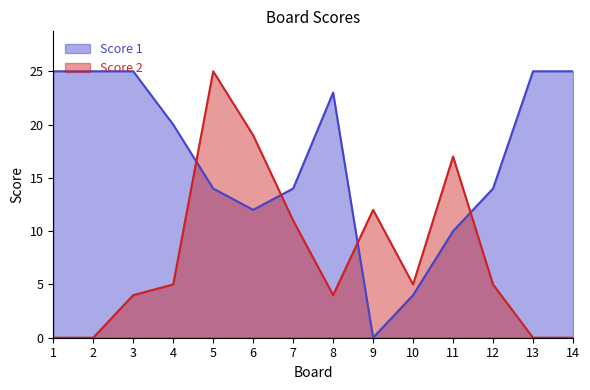

Read the Score 2 value at 5.

25